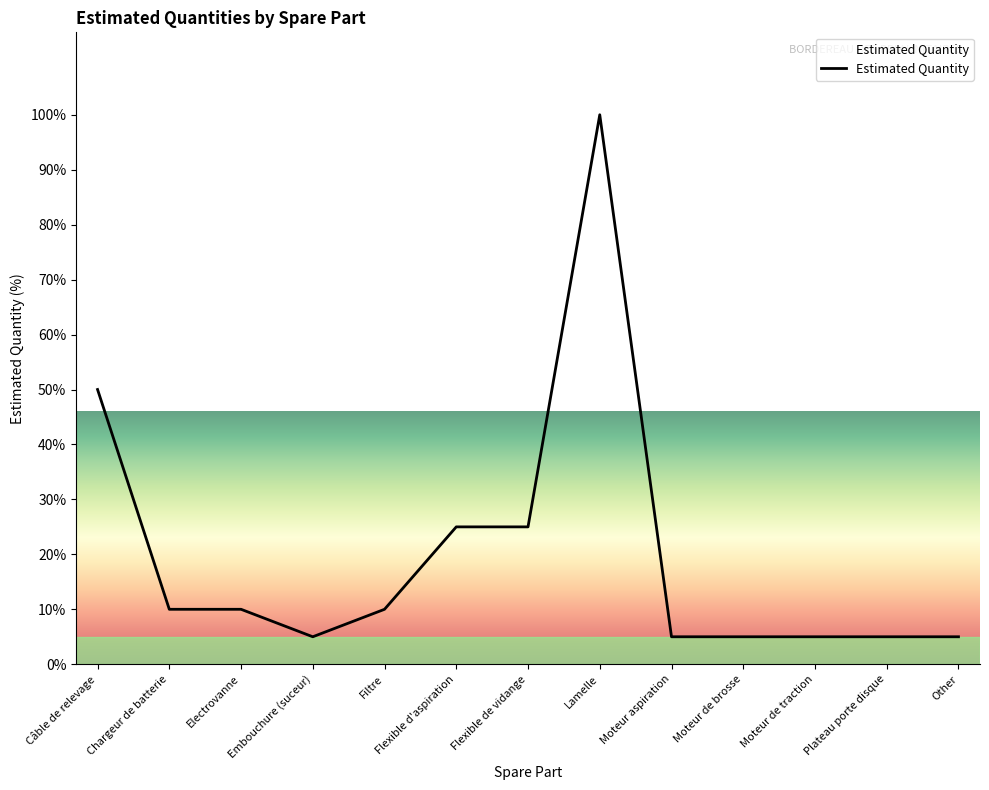

What is the difference between the values at Lamelle and Embouchure (suceur)?

95